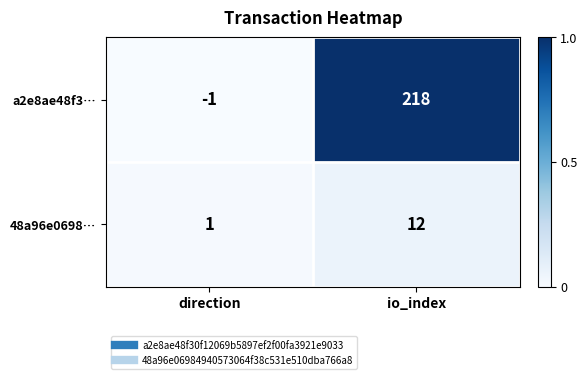

The a2e8ae48f3… series shows -1 at direction. True or false?

True